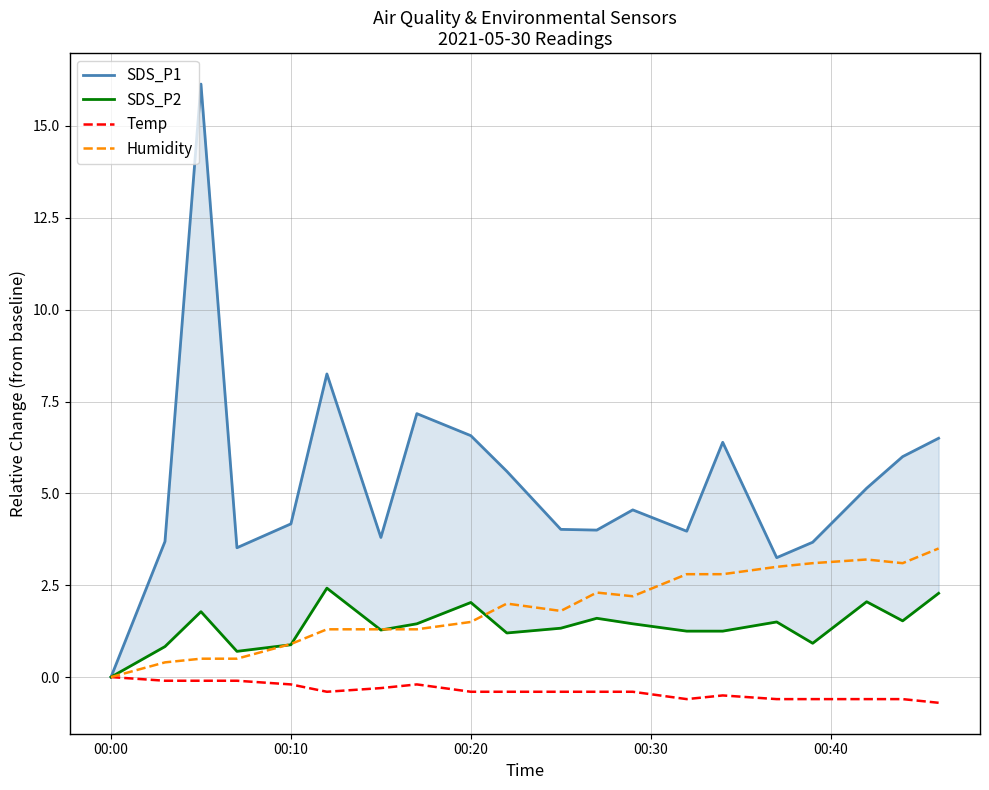

True or false: SDS_P2 and Humidity intersect in this chart.

True